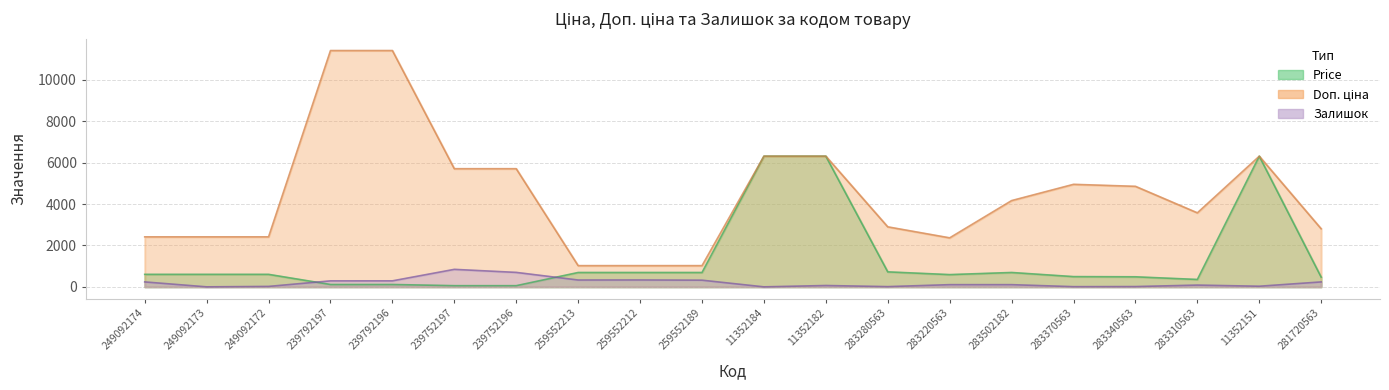

Rank the categories by Price value from highest to lowest.

11352184, 11352182, 11352151, 283280563, 283502182, 259552213, 259552212, 259552189, 249092174, 249092173, 249092172, 283220563, 283370563, 283340563, 281720563, 283310563, 239792197, 239792196, 239752197, 239752196